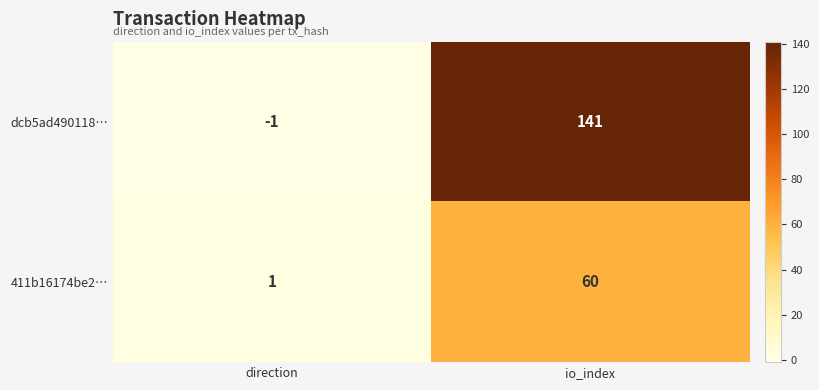

Which series has the widest spread of values?

dcb5ad490118…